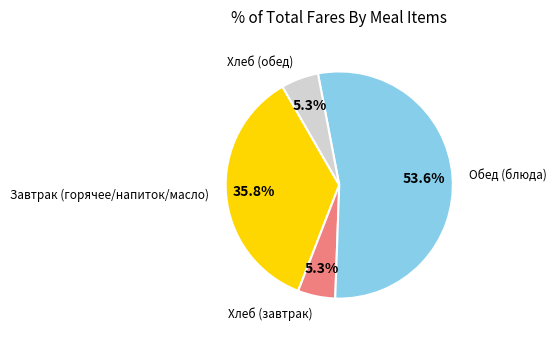

Does any single category account for the majority?

Yes